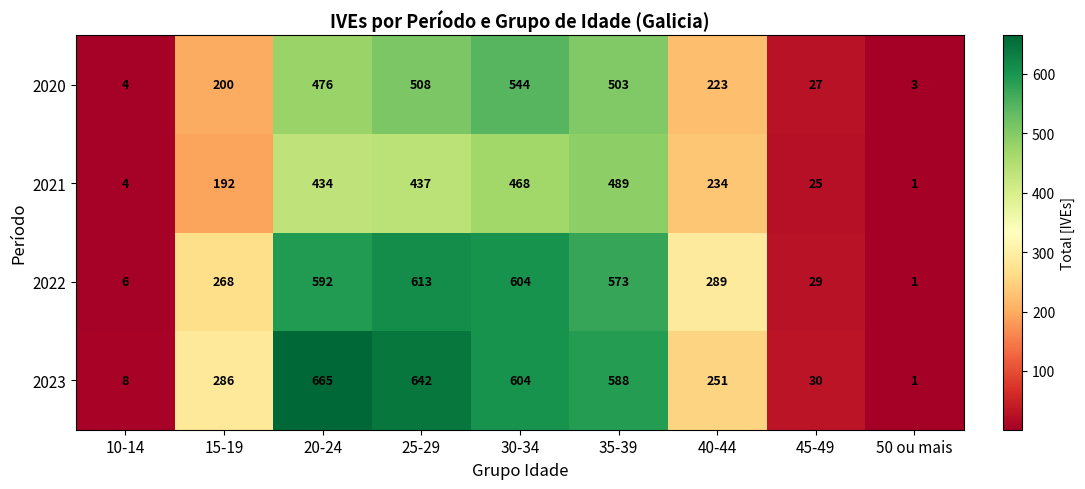

What is the sum of all 2023 values?

3075